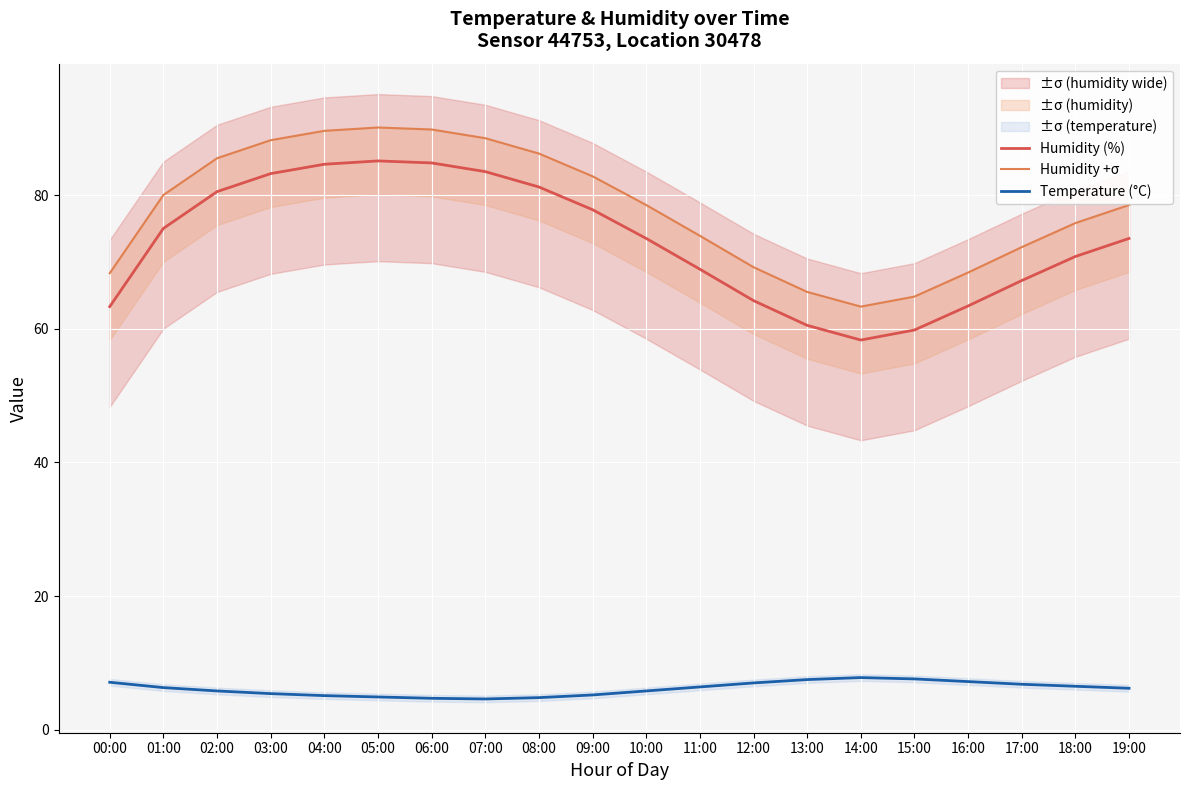

Does the chart display data point markers on the line(s)?

No